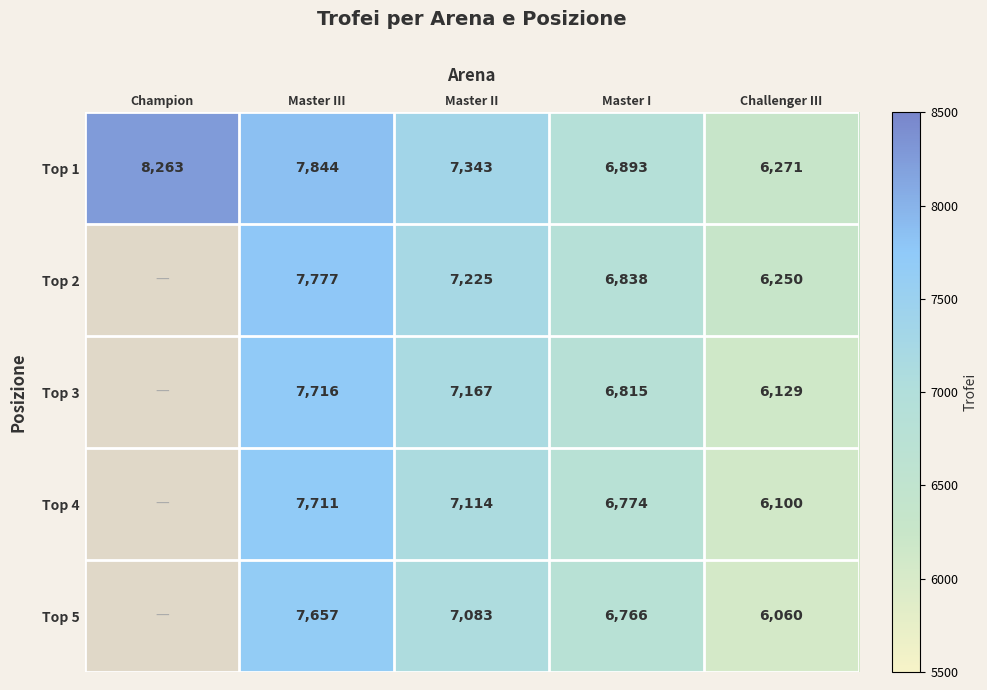

The Top 4 series shows 3758.3 at Master I. True or false?

False